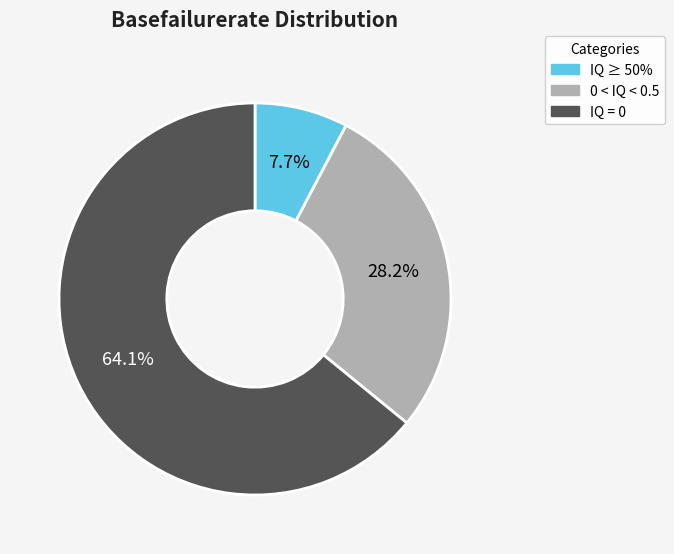

Is there a majority slice in this chart?

Yes